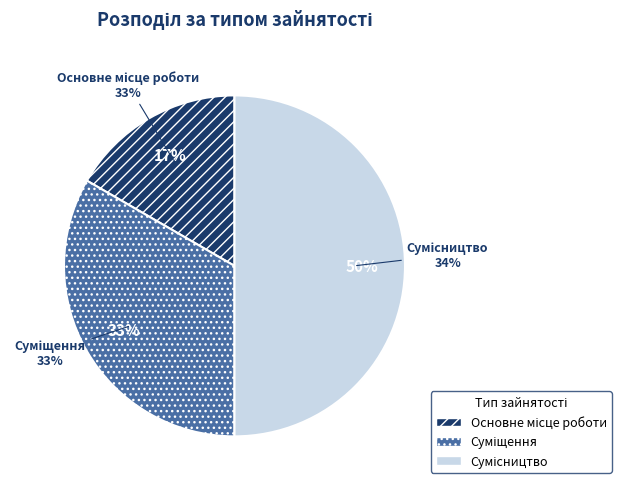

To the nearest percent, what is the average slice percentage?

33%